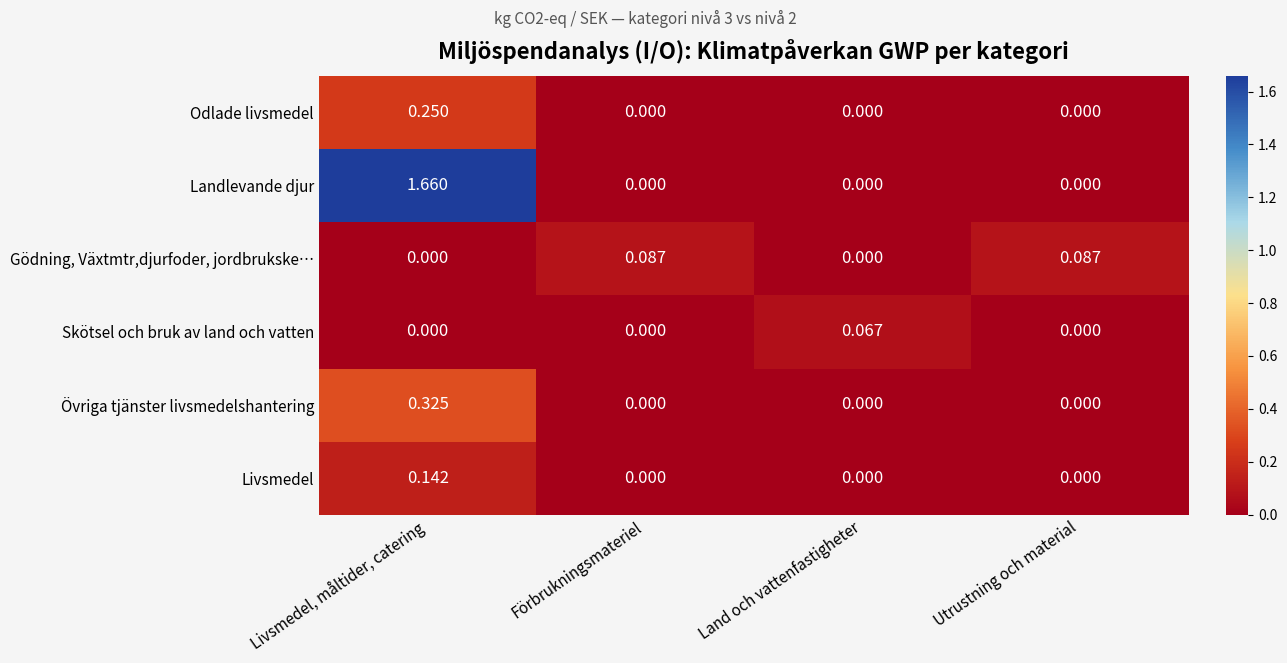

Which series has the largest range (max minus min)?

Landlevande djur